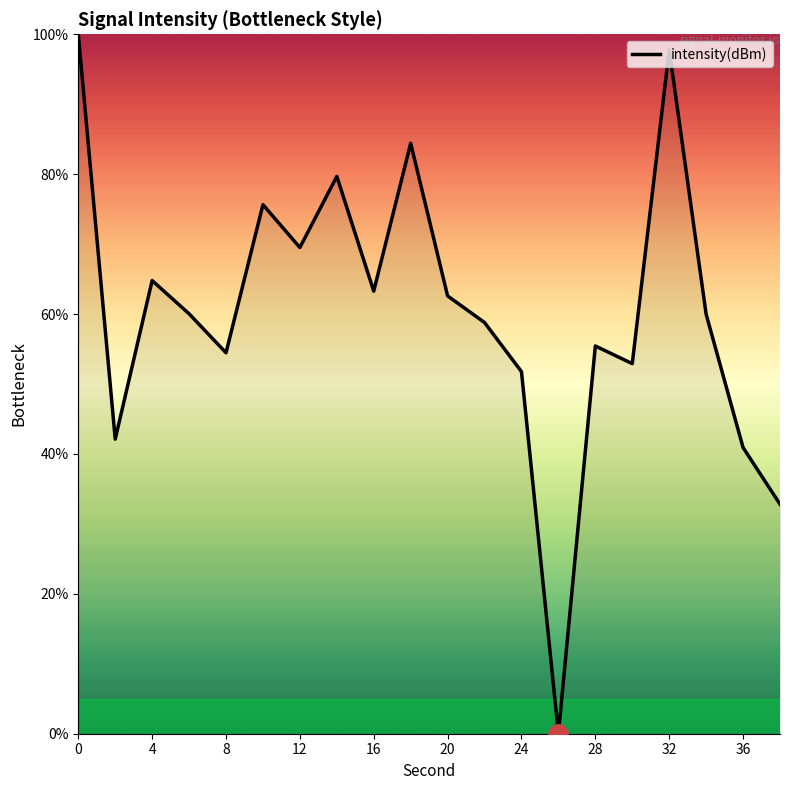

What is the difference between the maximum and minimum values?

100.0